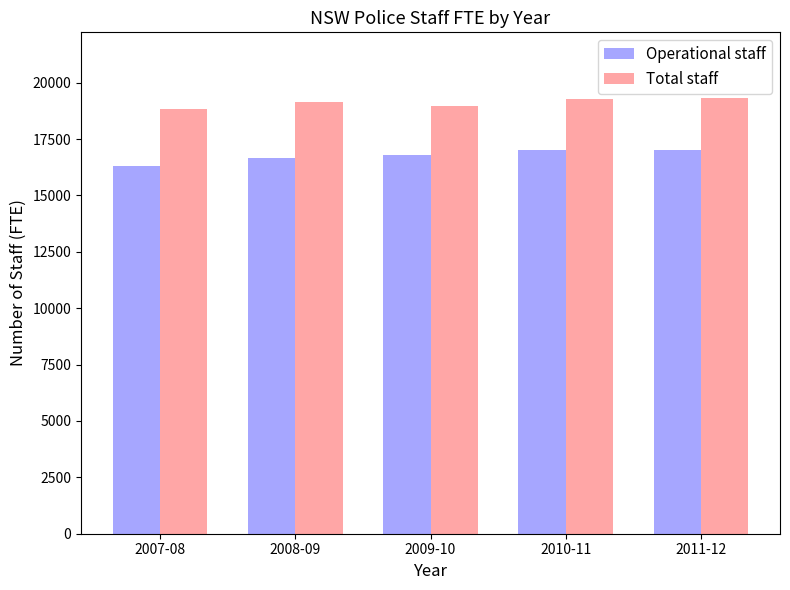

List the series in order of their peak value, highest first.

Total staff, Operational staff